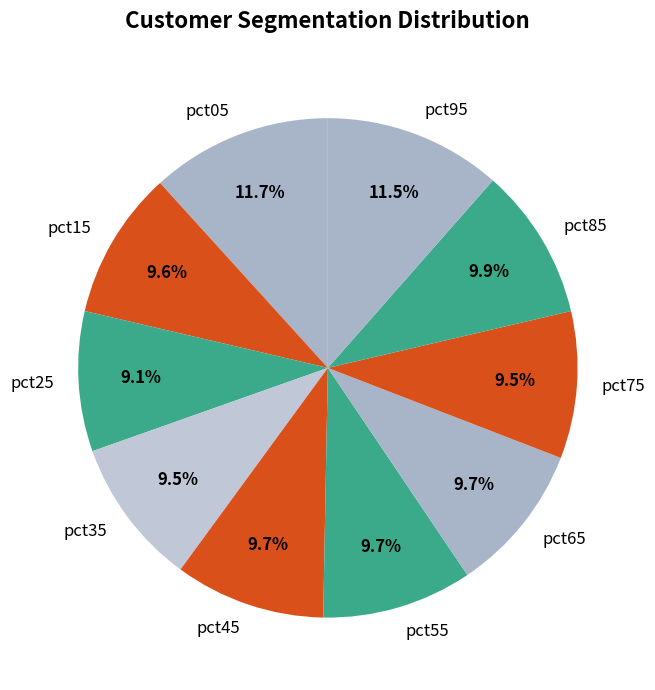

True or false: pct45 accounts for 10% of the total.

True